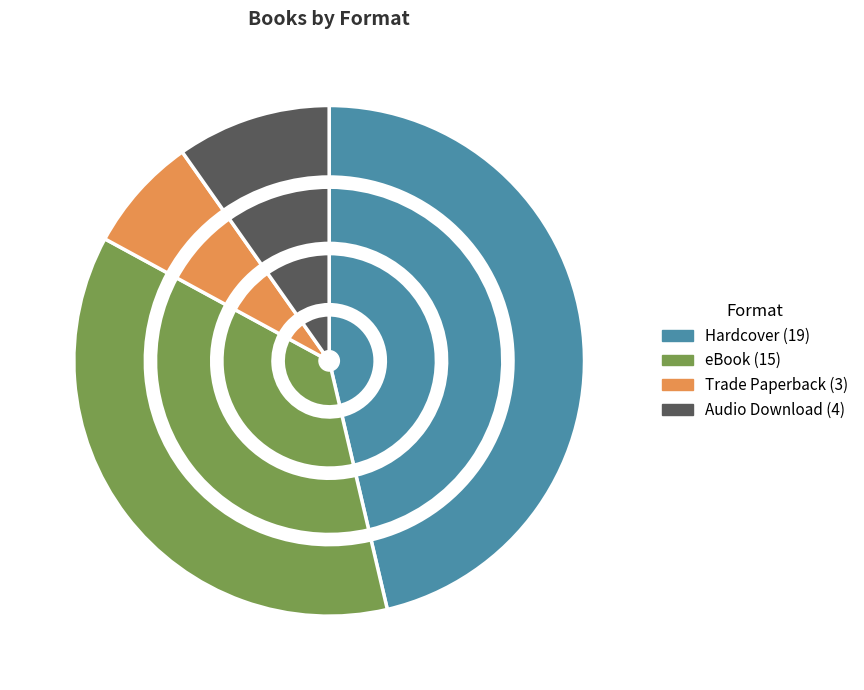

To the nearest percent, what is the difference between the largest and smallest slice percentages?

39%